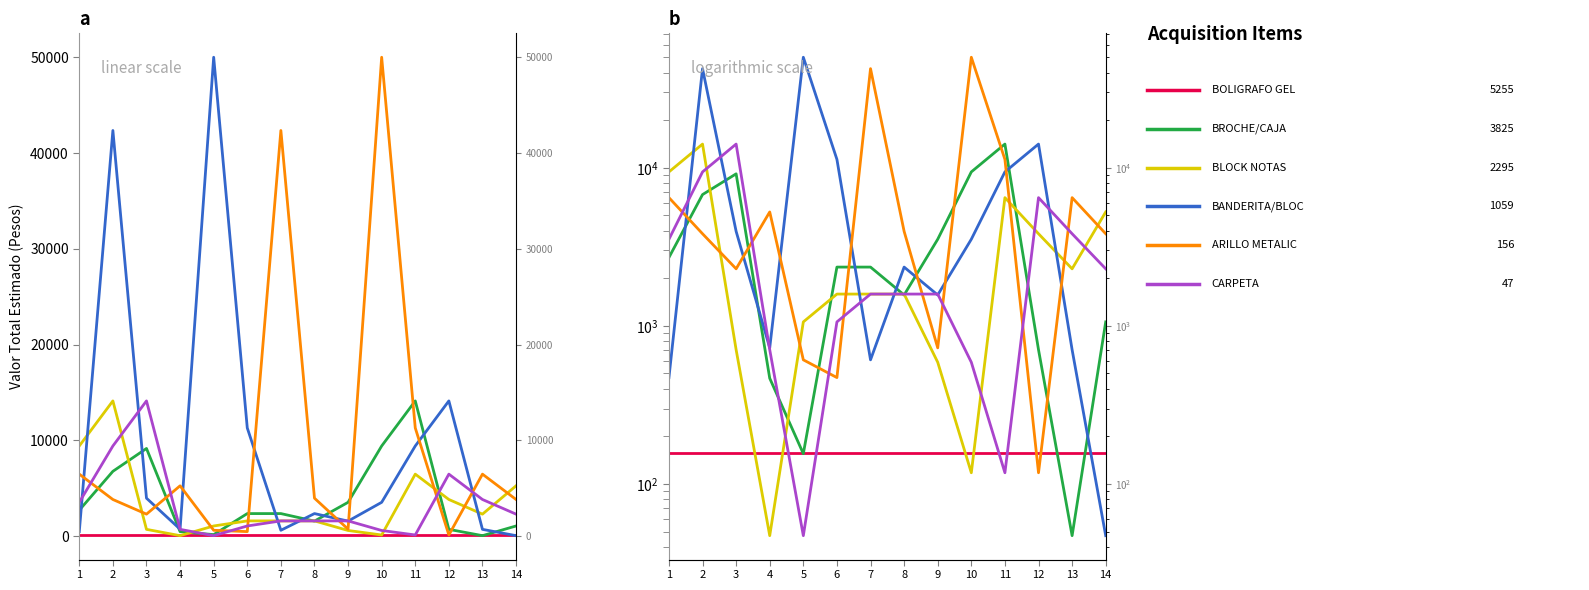

Is it true that ARILLO METALICO equals 71.4 at 8?

False